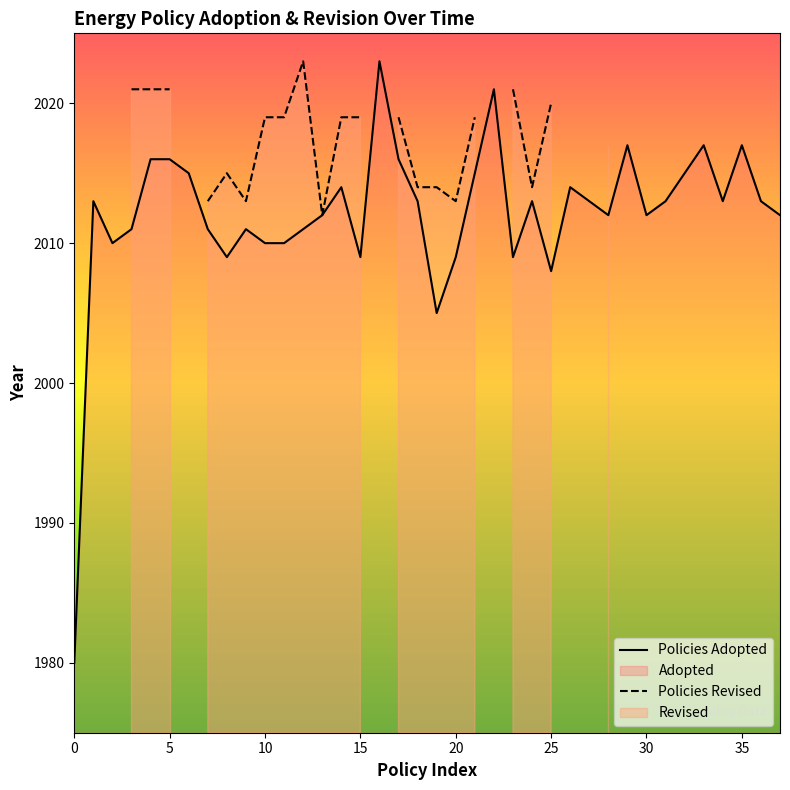

How many data points are less than 2013?

18